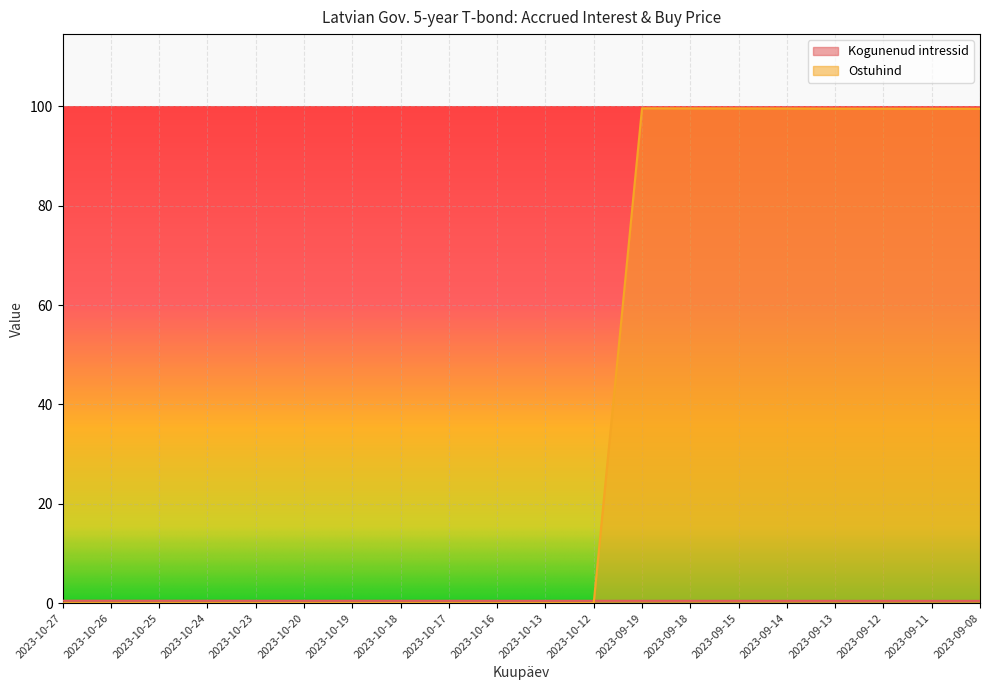

Reading left to right, transcribe all the data shown in this chart.

Kogunenud intressid: 0.5	0.5	0.5	0.5	0.5	0.5	0.5	0.5	0.5	0.5	0.5	0.5	0.5	0.5	0.5	0.5	0.5	0.5	0.5	0.5
Ostuhind: 0.0	0.0	0.0	0.0	0.0	0.0	0.0	0.0	0.0	0.0	0.0	0.0	99.6	99.6	99.6	99.6	99.6	99.5	99.5	99.5